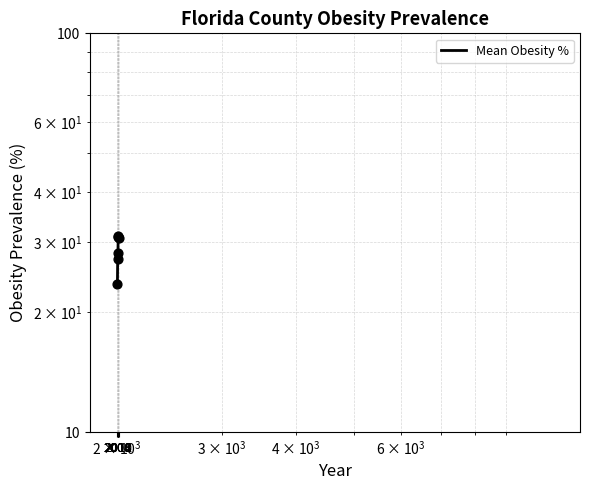

What is the ratio of the value at 2013 to the value at 2004?

1.3